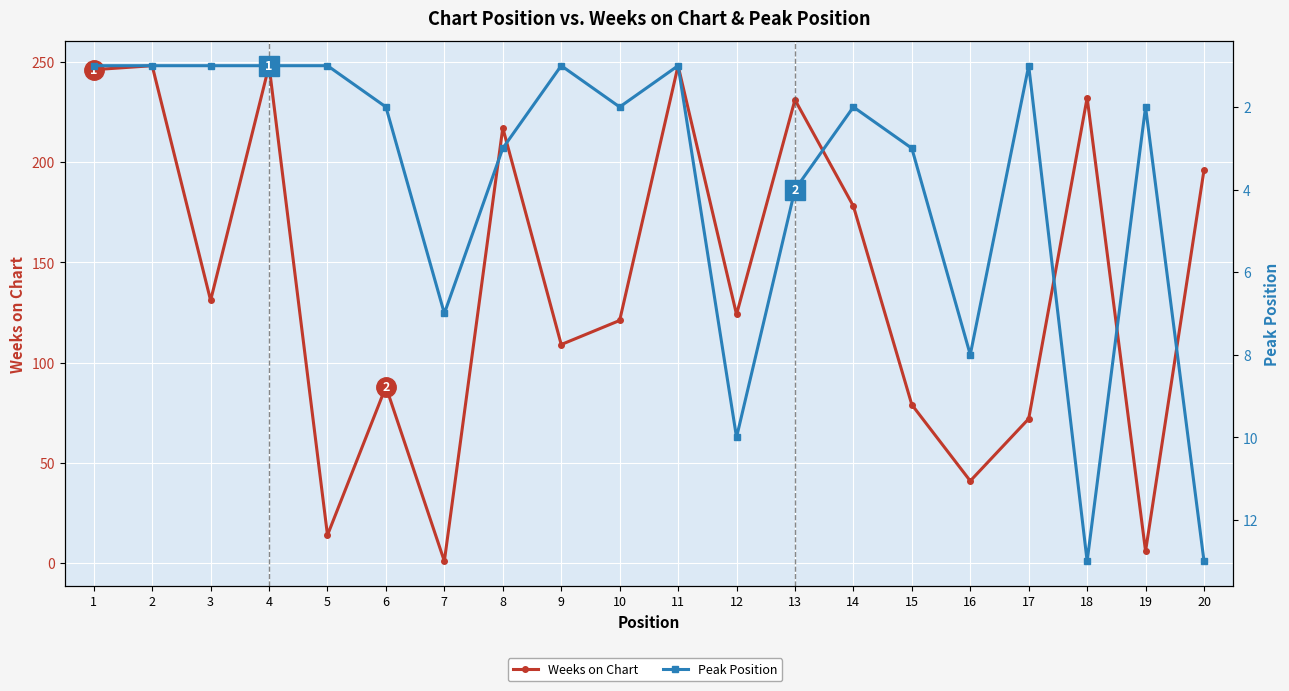

Where is the first local minimum for Weeks on Chart?

3